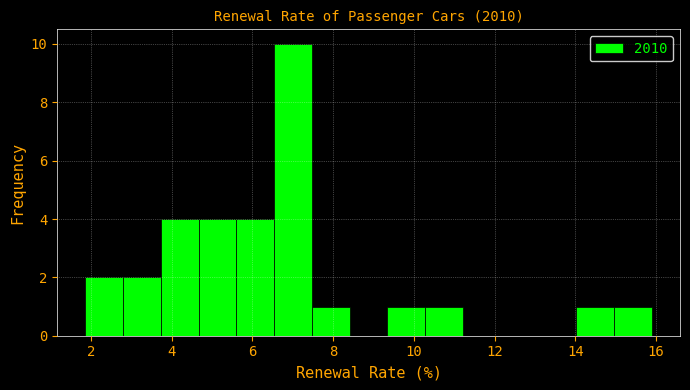

Reading left to right, transcribe this chart: for each bar, give the range it covers on the x-axis and its height. Neither the bar edges nor the heights are printed on the chart, so give them approximately, as read against the axes.

1.8 to 2.8: 2
2.8 to 3.8: 2
3.8 to 4.6: 4
4.6 to 5.6: 4
5.6 to 6.6: 4
6.6 to 7.4: 10
7.4 to 8.4: 1
8.4 to 9.4: 0
9.4 to 10.2: 1
10.2 to 11.2: 1
11.2 to 12.2: 0
12.2 to 13.0: 0
13.0 to 14.0: 0
14.0 to 15.0: 1
15.0 to 15.8: 1